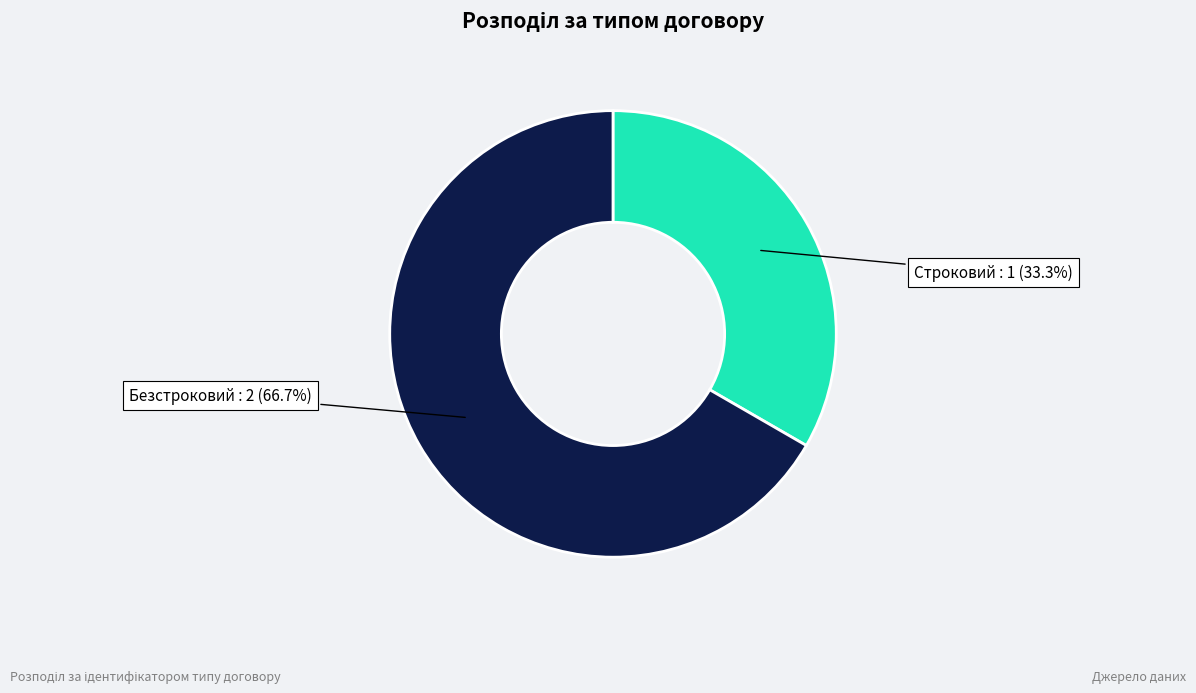

How many segments does this pie chart have?

2